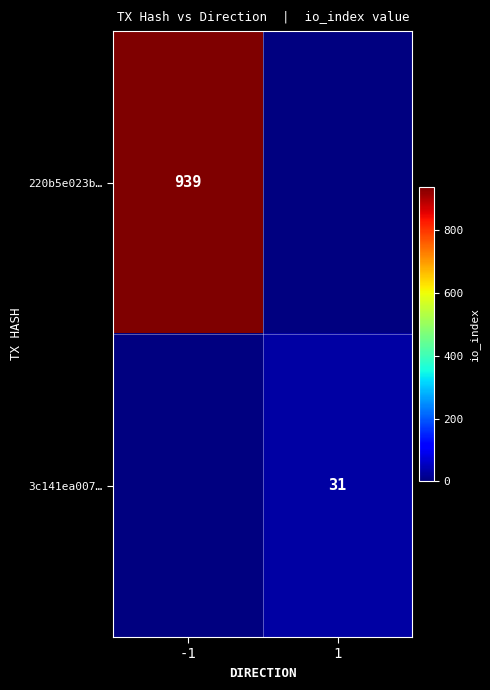

What is the smallest value displayed?

31.0